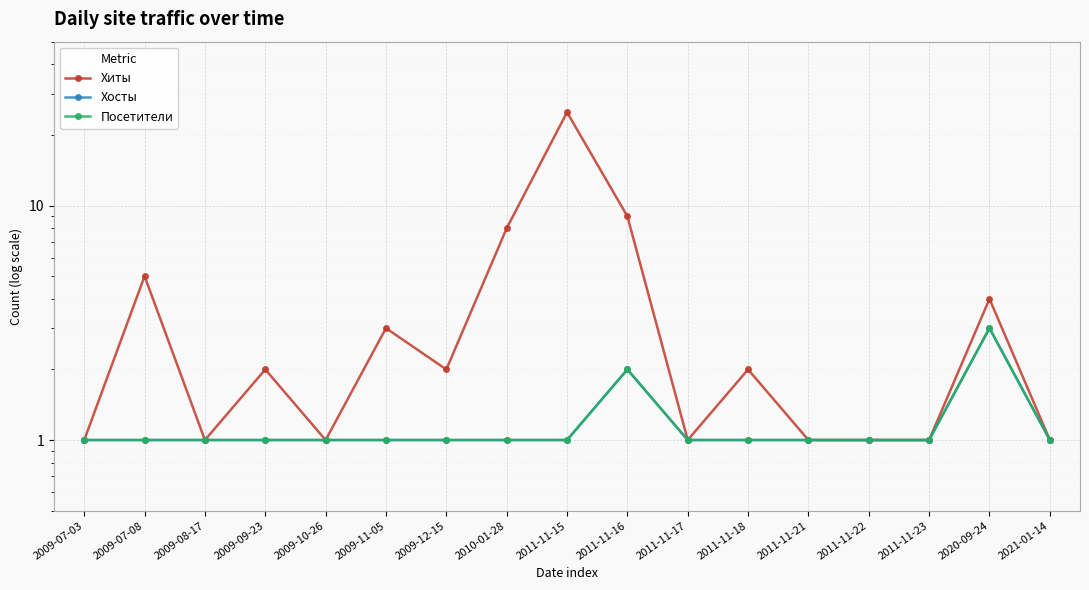

True or false: Хосты has more than 2 points higher than both neighbors.

False